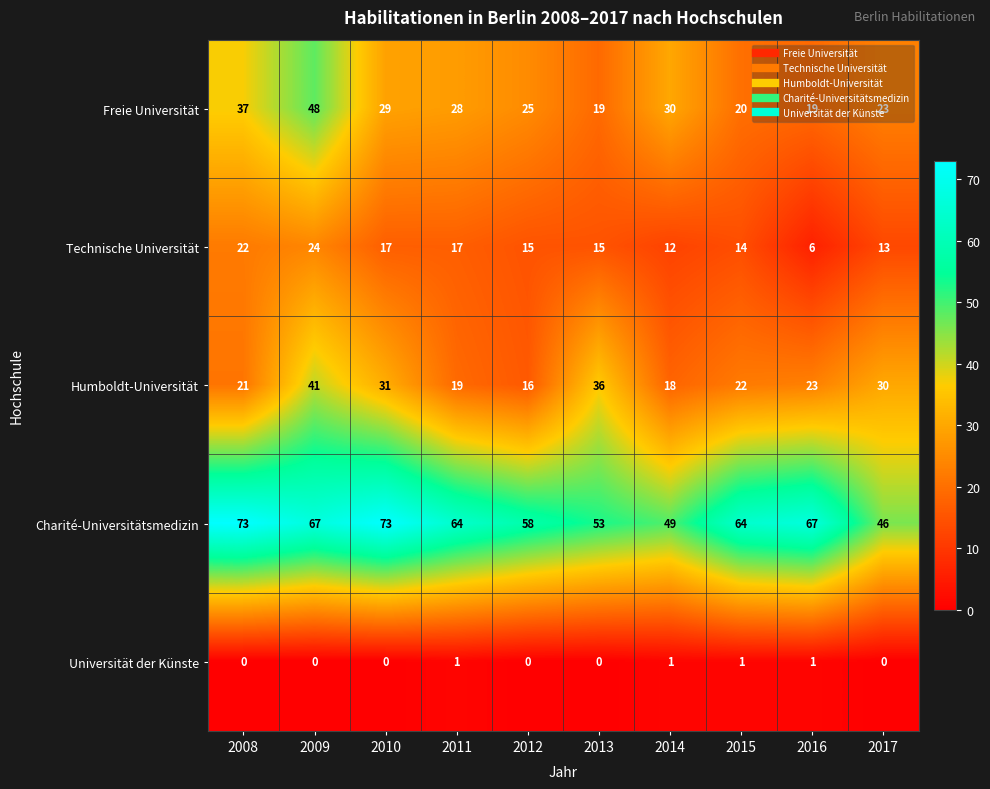

What is the lowest value of the Charité-Universitätsmedizin series?

46